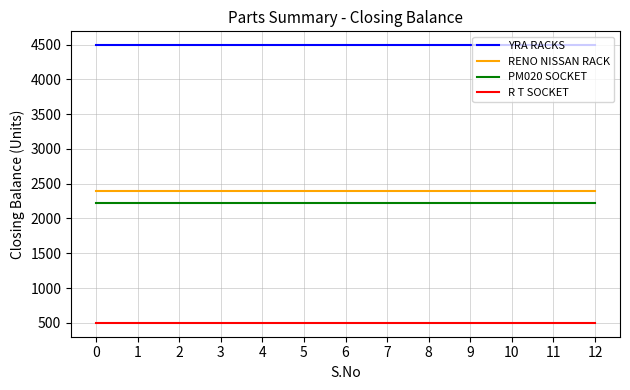

What is the total value across all series at 8?

9612